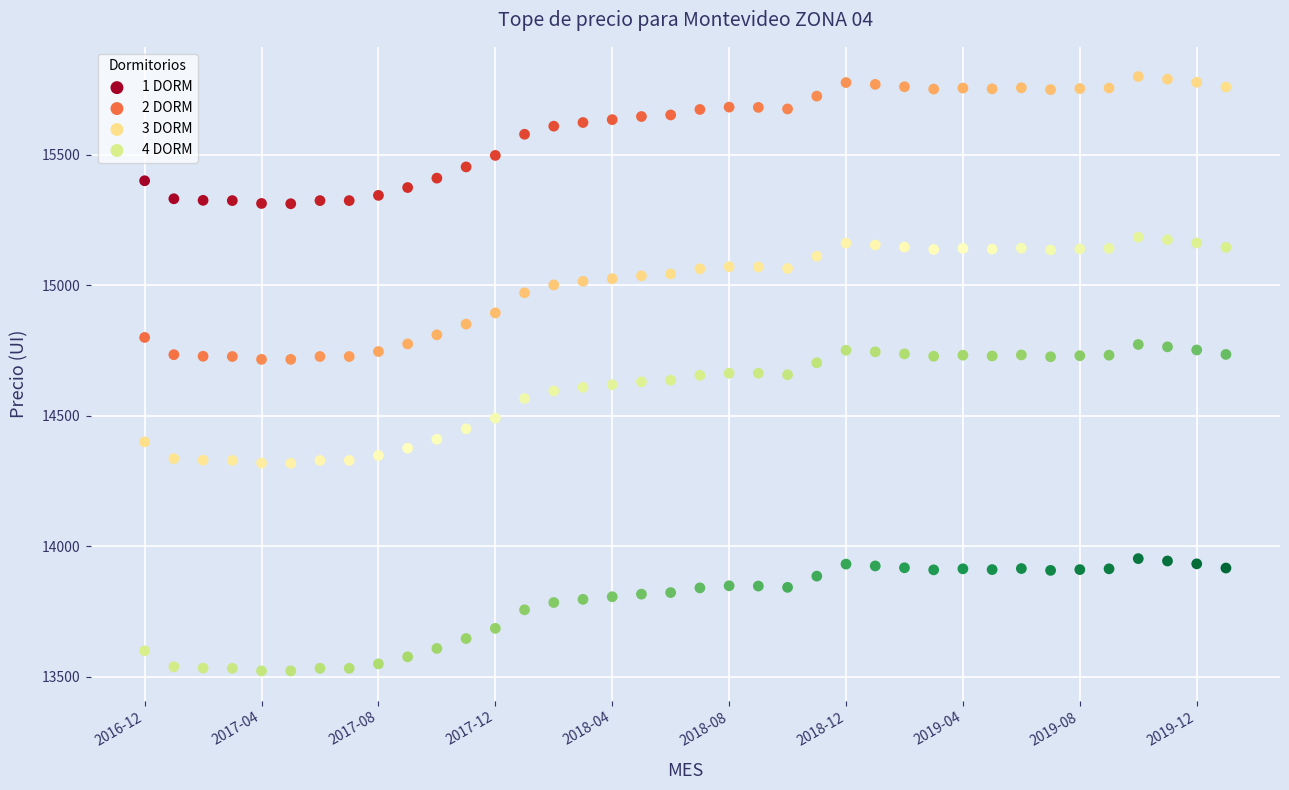

Across all data points, what is the range of Y values (max minus min)?

2276